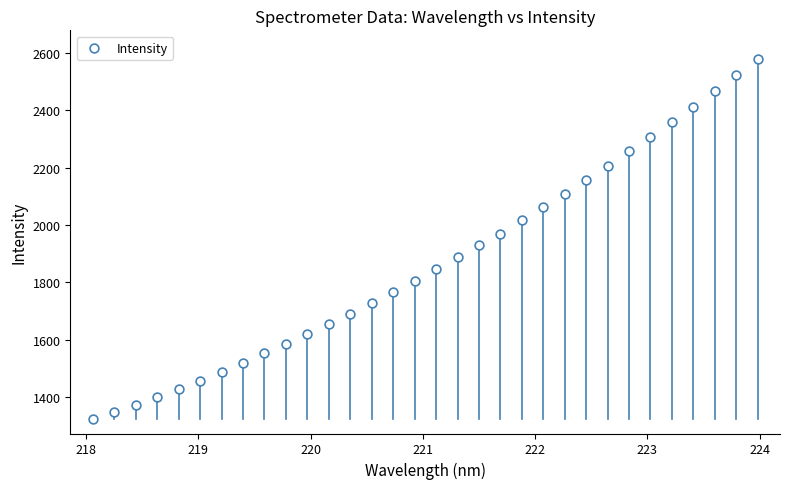

What is the range of X values (max minus min)?

5.9